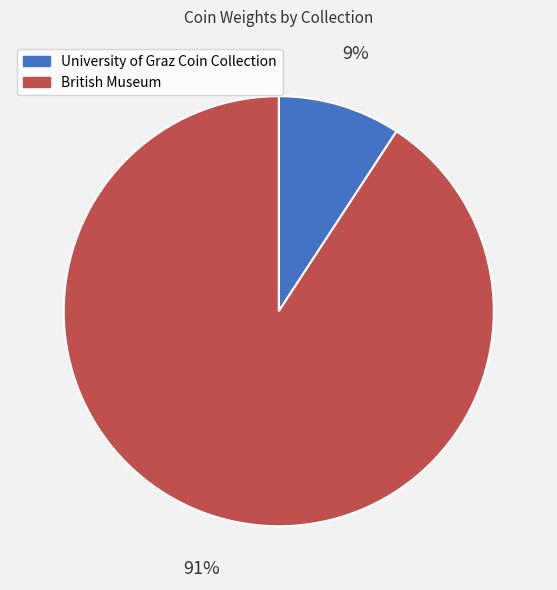

To the nearest percent, what is the difference between the largest and smallest slice percentages?

82%